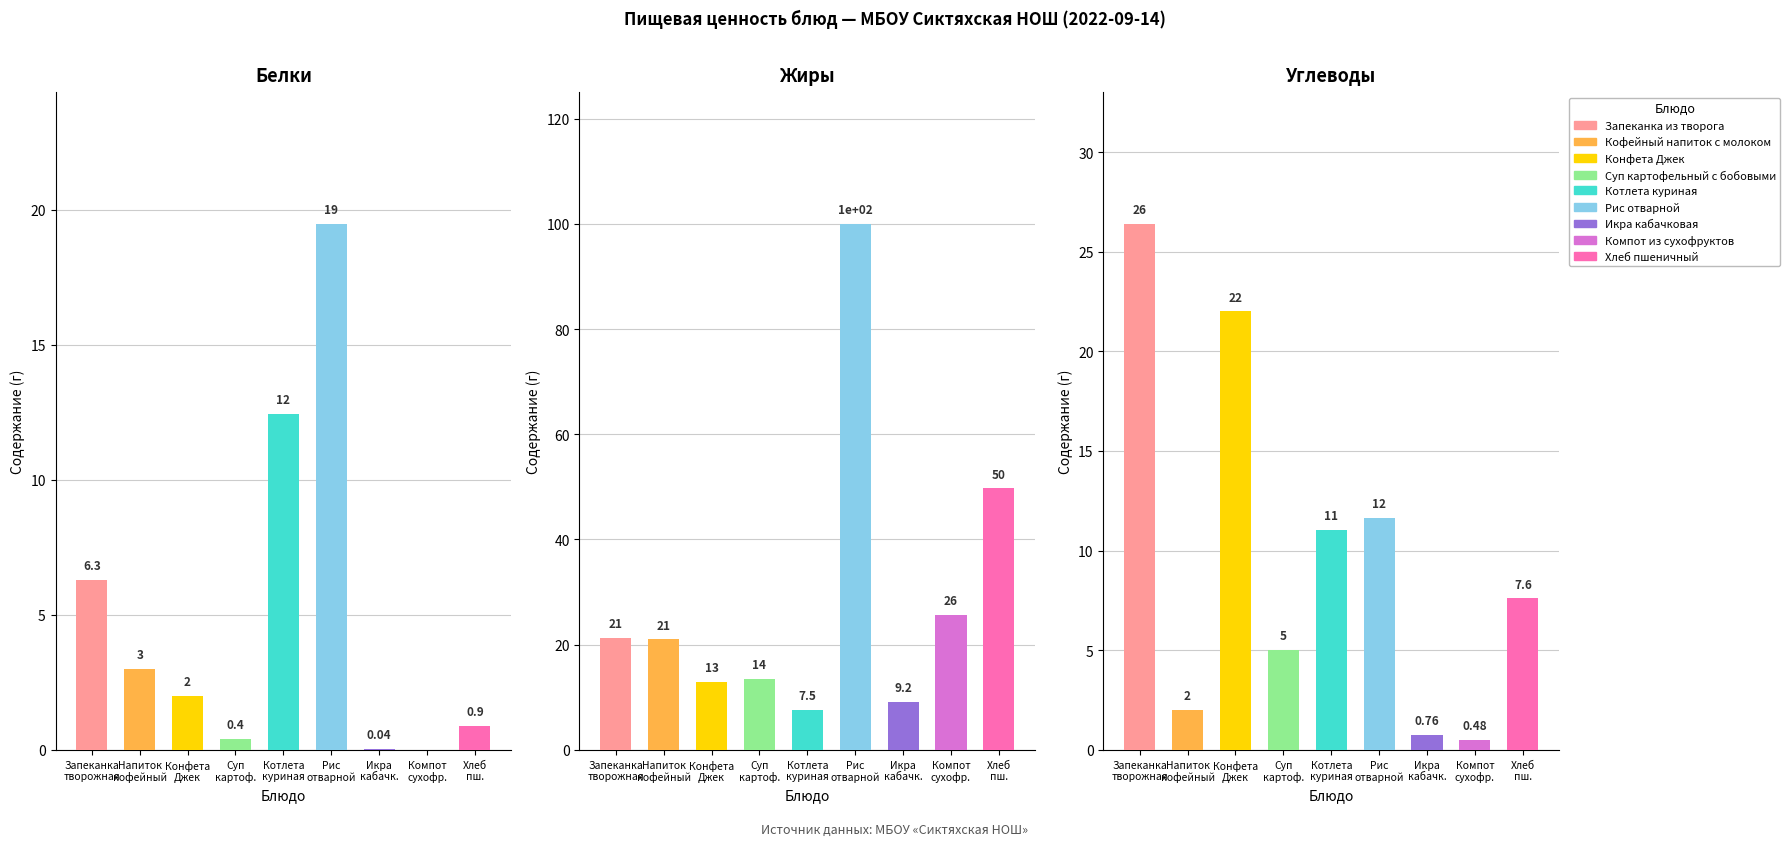

Which series has the widest spread of values?

Жиры